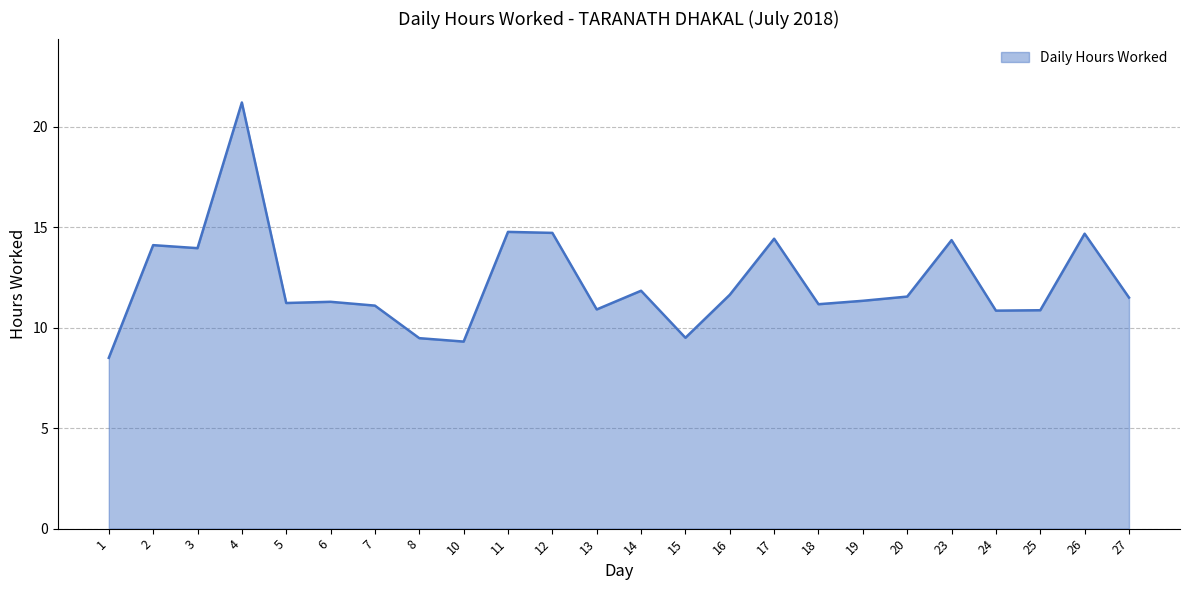

Read the value at 5.

11.2